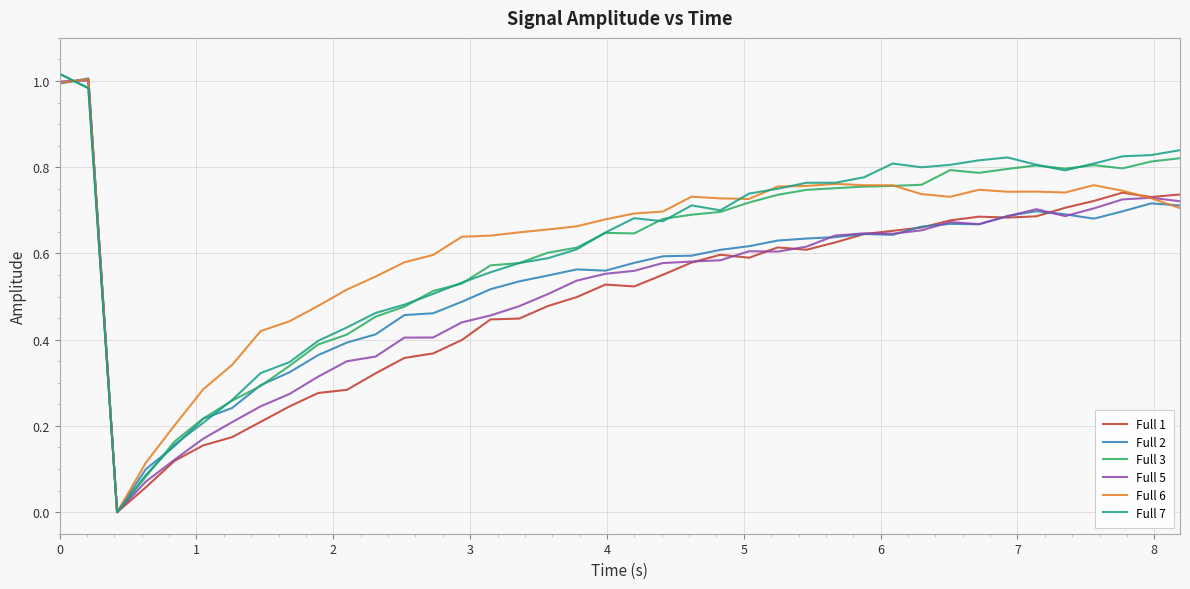

True or false: Full 7 and Full 6 intersect in this chart.

True